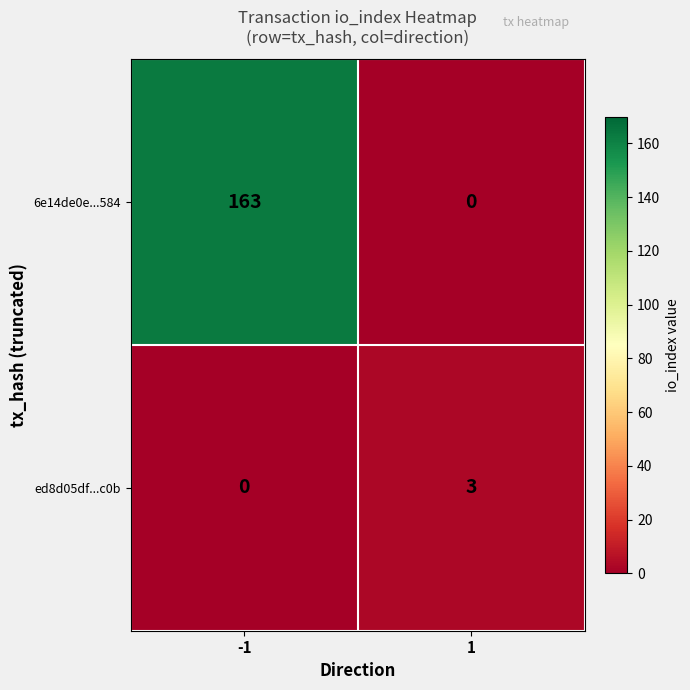

Reading left to right, transcribe all the data shown in this chart.

6e14de0e...584: -1=163	1=0
ed8d05df...c0b: -1=0	1=3